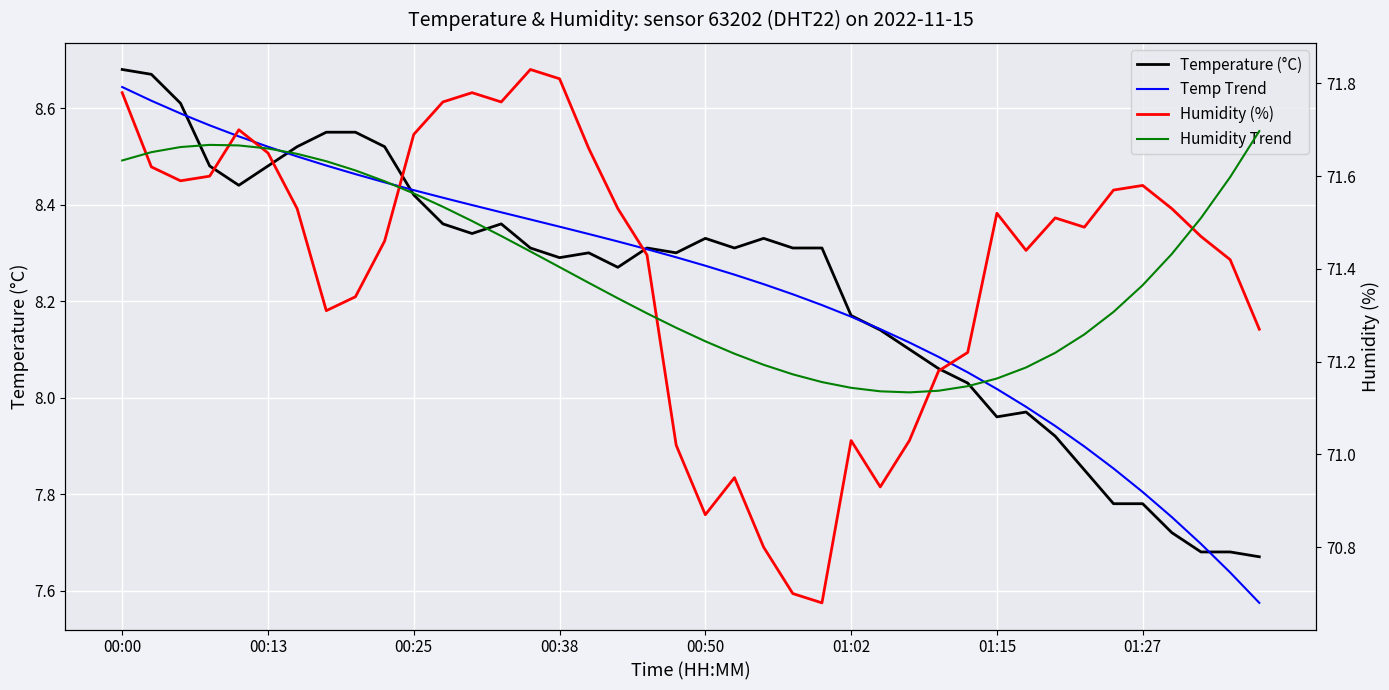

What is the minimum value shown in the chart?

7.6